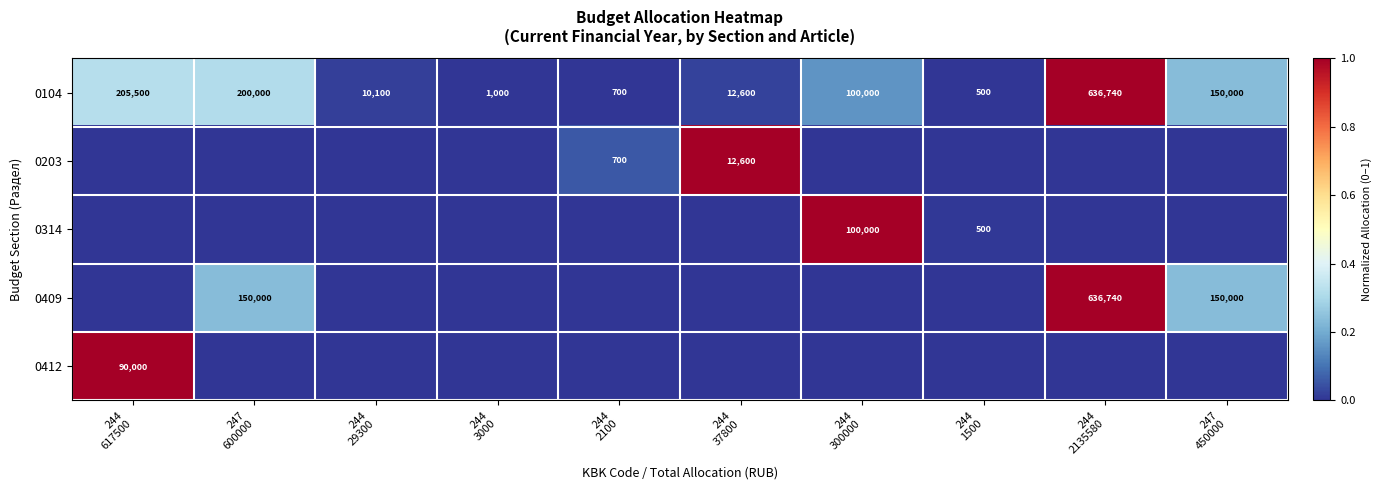

What is the difference between the maximum and minimum values in the 0104 series?

636240